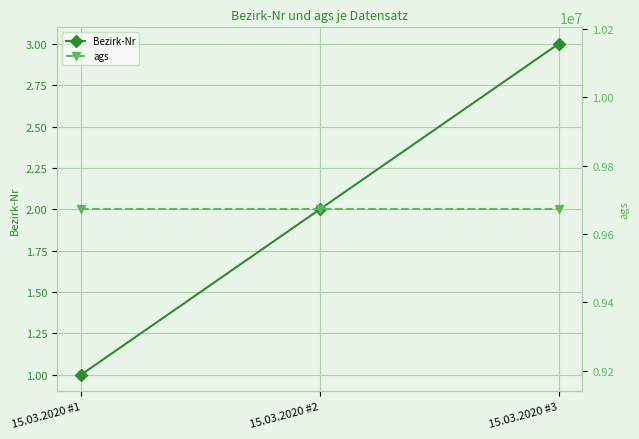

Is it true that ags equals 9672122 at 15.03.2020 #1?

True